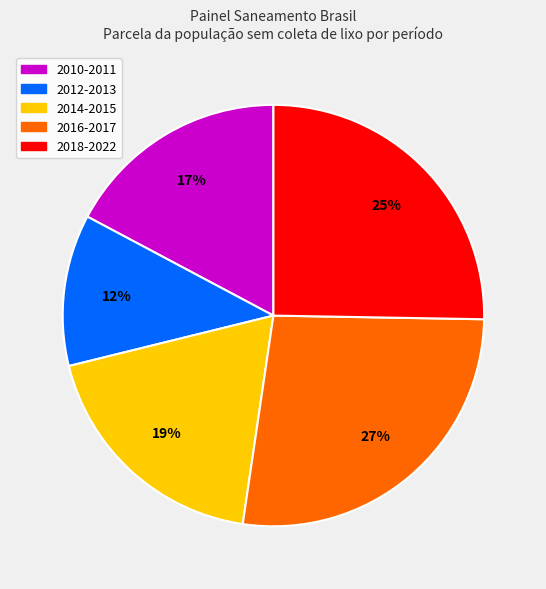

To the nearest percent, what is the average slice percentage?

20%